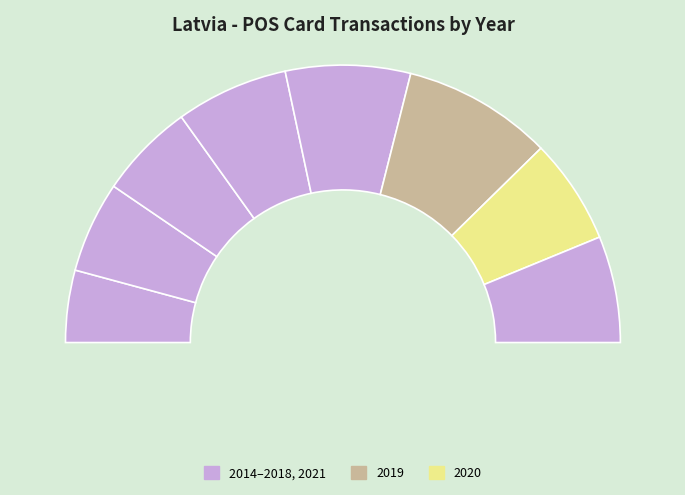

Rank the categories by value from highest to lowest.

2019, 2018, 2017, 2021, 2020, 2016, 2015, 2014